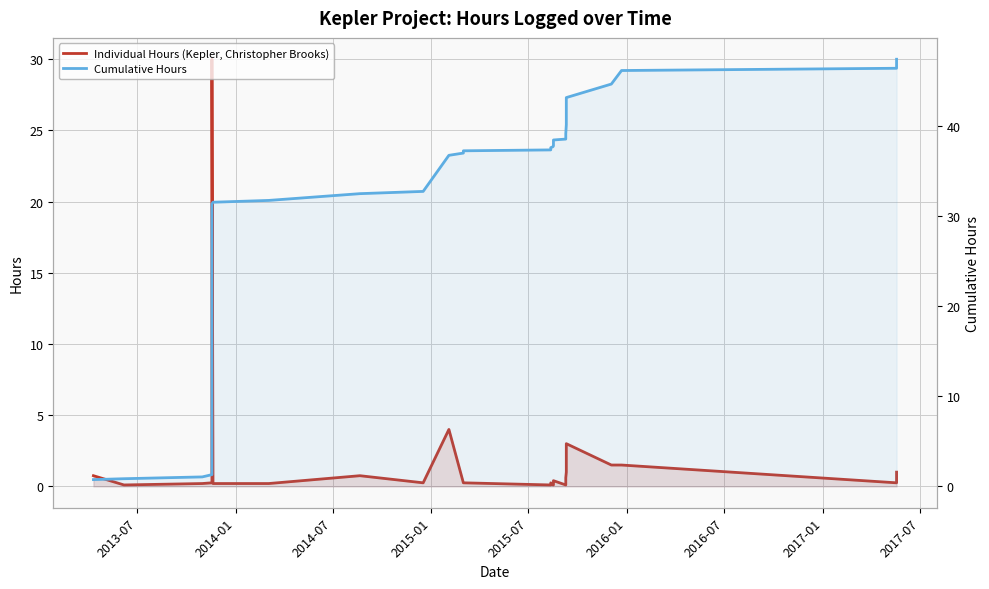

How many distinct data groups are displayed?

2